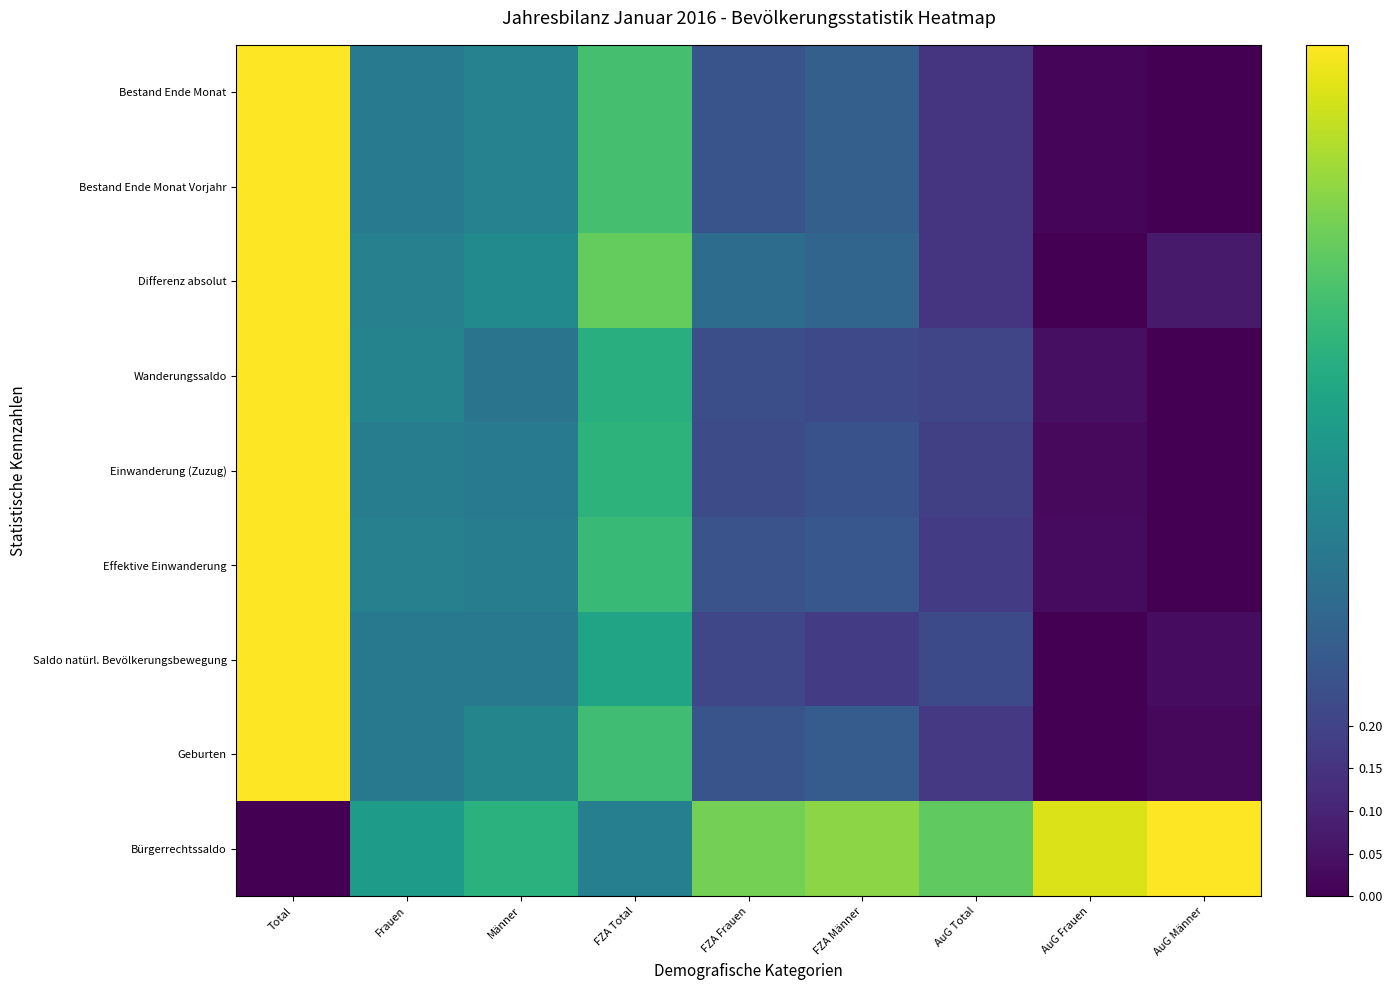

Reading left to right, what are all the values shown in this chart?

Bestand Ende Monat: Total=1.0	Frauen=0.4	Männer=0.4	FZA Total=0.7	FZA Frauen=0.3	FZA Männer=0.3	AuG Total=0.2	AuG Frauen=0.0	AuG Männer=0.0
Bestand Ende Monat Vorjahr: Total=1.0	Frauen=0.4	Männer=0.4	FZA Total=0.7	FZA Frauen=0.3	FZA Männer=0.3	AuG Total=0.2	AuG Frauen=0.0	AuG Männer=0.0
Differenz absolut: Total=1.0	Frauen=0.4	Männer=0.5	FZA Total=0.8	FZA Frauen=0.4	FZA Männer=0.3	AuG Total=0.2	AuG Frauen=0.0	AuG Männer=0.1
Wanderungssaldo: Total=1.0	Frauen=0.4	Männer=0.4	FZA Total=0.6	FZA Frauen=0.2	FZA Männer=0.2	AuG Total=0.2	AuG Frauen=0.0	AuG Männer=0.0
Einwanderung (Zuzug): Total=1.0	Frauen=0.4	Männer=0.4	FZA Total=0.6	FZA Frauen=0.2	FZA Männer=0.3	AuG Total=0.2	AuG Frauen=0.0	AuG Männer=0.0
Effektive Einwanderung: Total=1.0	Frauen=0.4	Männer=0.4	FZA Total=0.7	FZA Frauen=0.3	FZA Männer=0.3	AuG Total=0.2	AuG Frauen=0.0	AuG Männer=0.0
Saldo natürl. Bevölkerungsbewegung: Total=1.0	Frauen=0.4	Männer=0.4	FZA Total=0.6	FZA Frauen=0.2	FZA Männer=0.2	AuG Total=0.2	AuG Frauen=0.0	AuG Männer=0.0
Geburten: Total=1.0	Frauen=0.4	Männer=0.5	FZA Total=0.7	FZA Frauen=0.3	FZA Männer=0.3	AuG Total=0.2	AuG Frauen=0.0	AuG Männer=0.0
Bürgerrechtssaldo: Total=0.0	Frauen=0.5	Männer=0.6	FZA Total=0.4	FZA Frauen=0.8	FZA Männer=0.8	AuG Total=0.8	AuG Frauen=0.9	AuG Männer=1.0